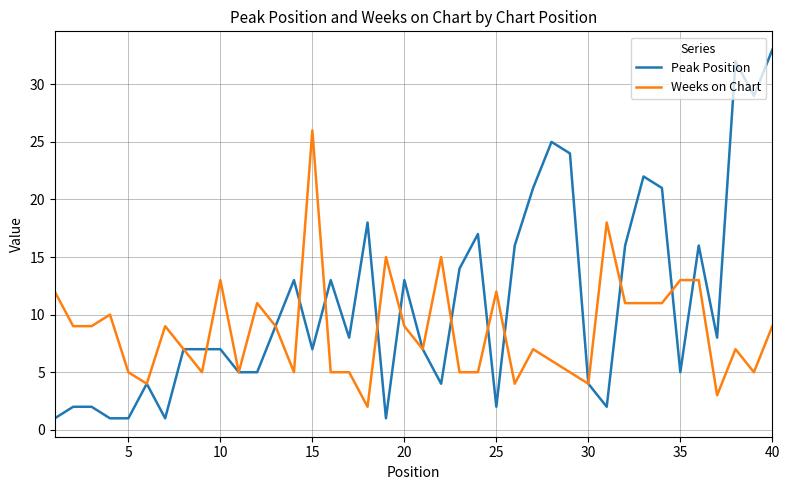

What is the average value of the Peak Position series?

11